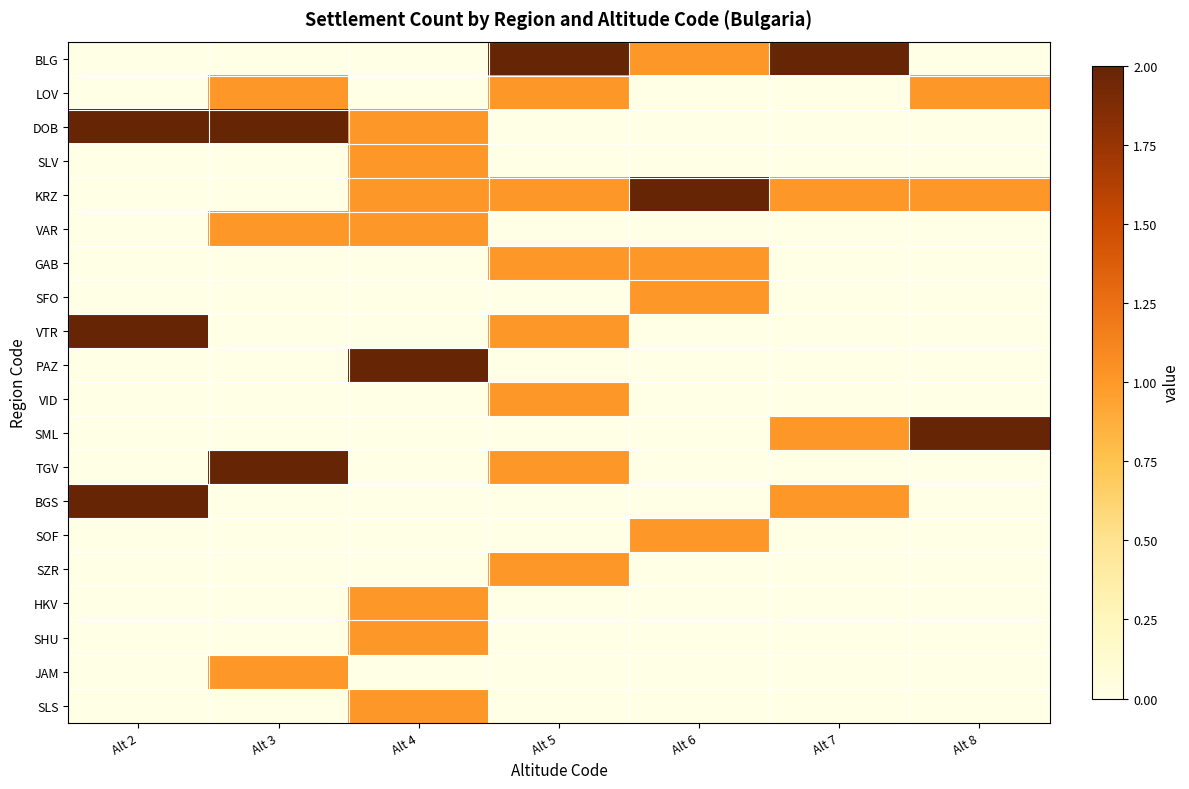

Rank the series by their maximum value, from lowest to highest.

LOV, SLV, VAR, GAB, SFO, VID, SOF, SZR, HKV, SHU, JAM, SLS, BLG, DOB, KRZ, VTR, PAZ, SML, TGV, BGS